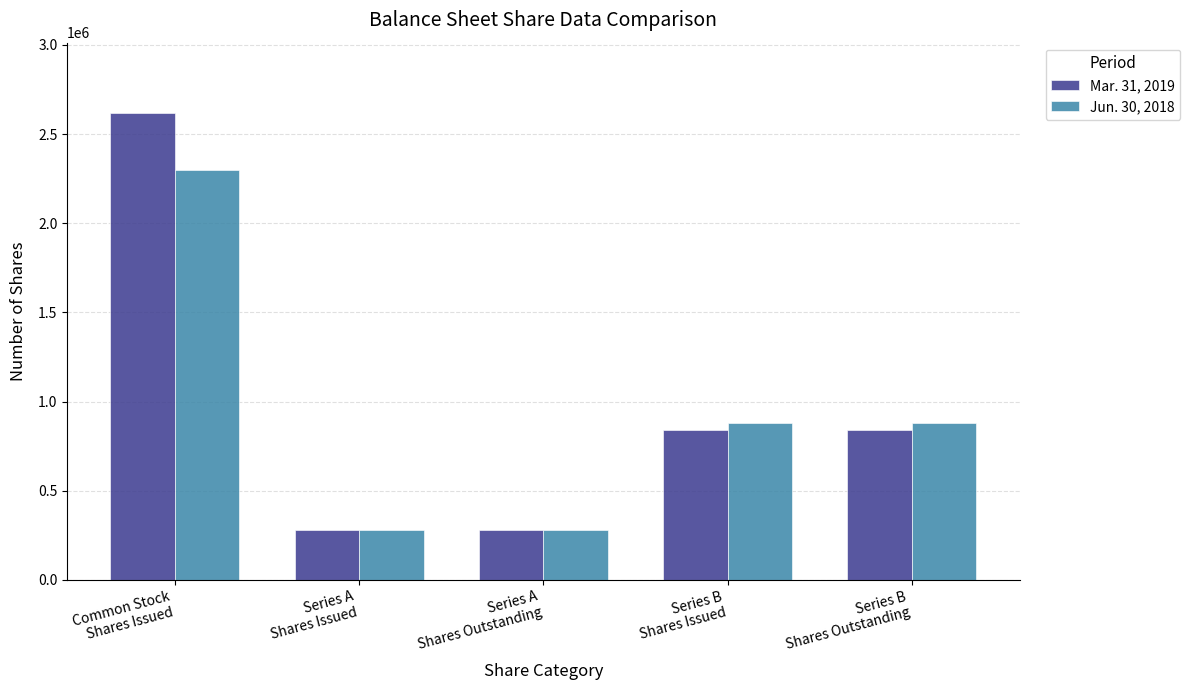

The value of Mar. 31, 2019 at Common Stock
Shares Issued is 3799863. True or false?

False